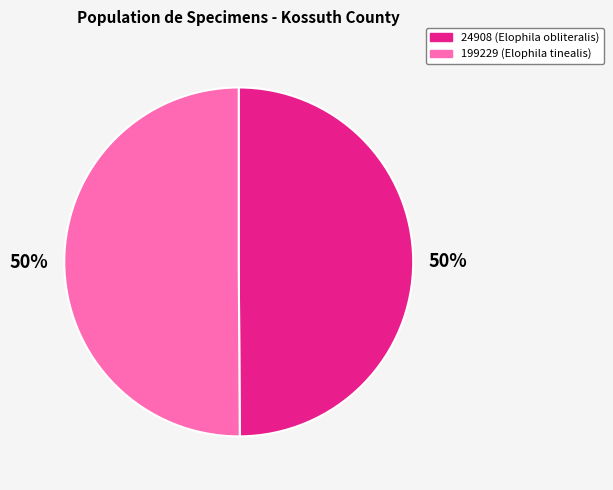

To the nearest percent, what is the combined percentage of 24908 and 199229?

100%